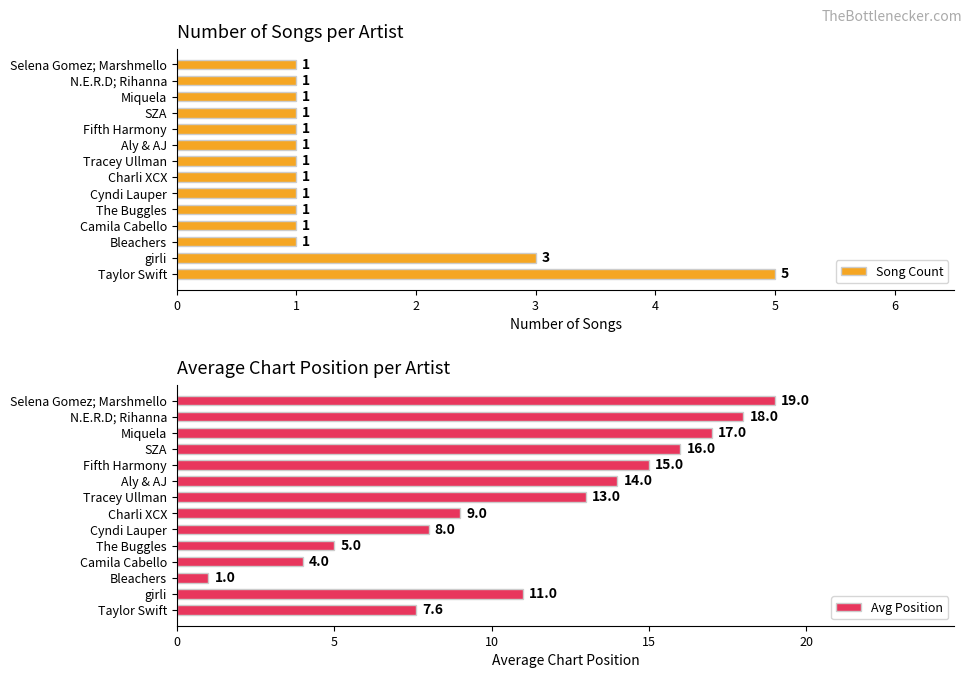

What is the smallest value displayed?

1.0